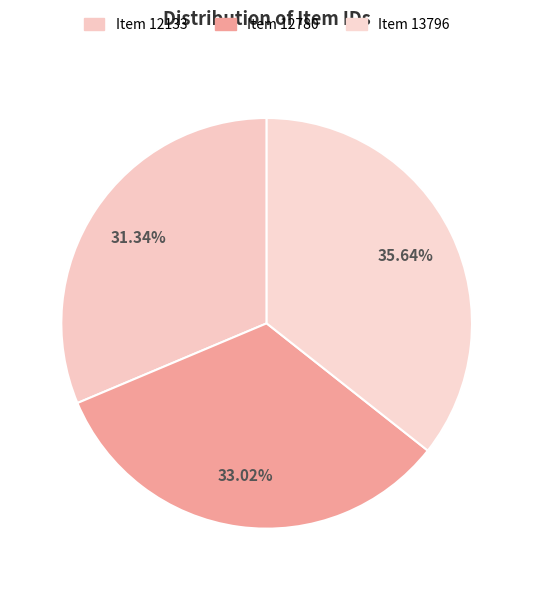

Count the number of slices in the pie.

3